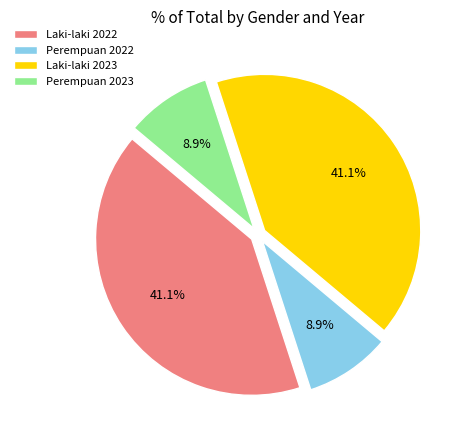

Count the number of slices in the pie.

4